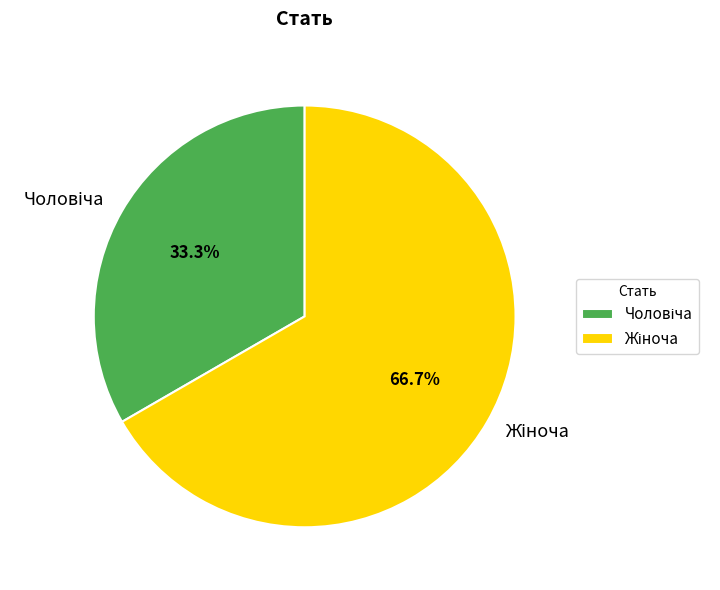

Does any single category account for the majority?

Yes